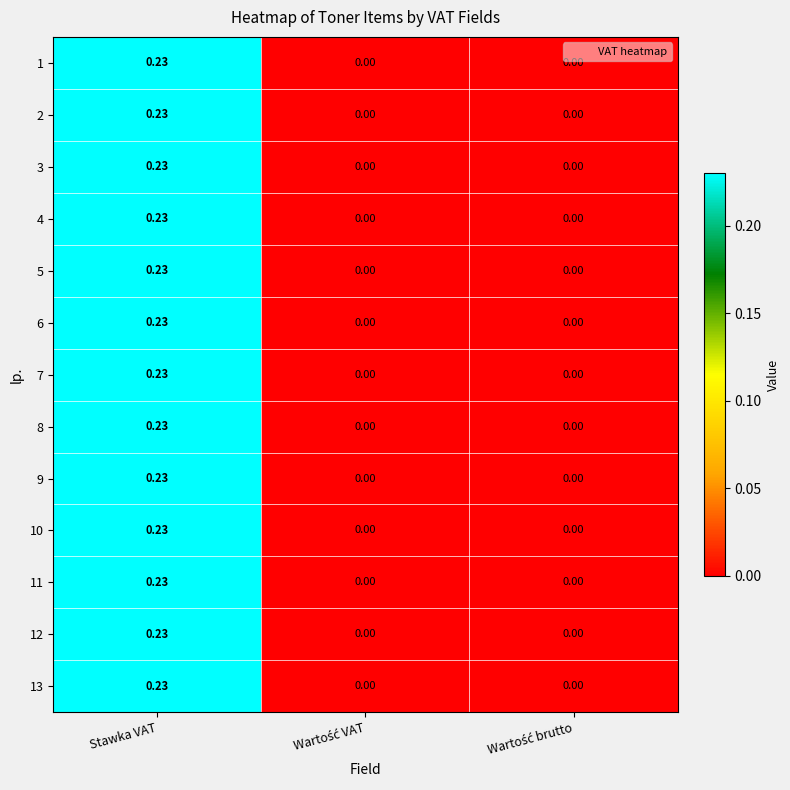

At which label does 7 reach its peak?

Stawka VAT